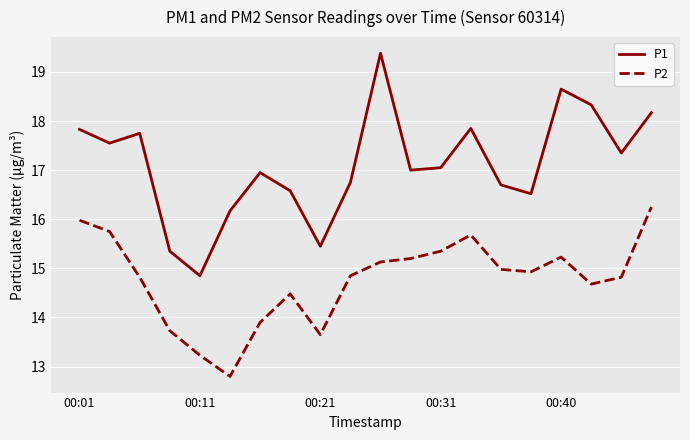

Is this an area chart (filled region under the line)?

No